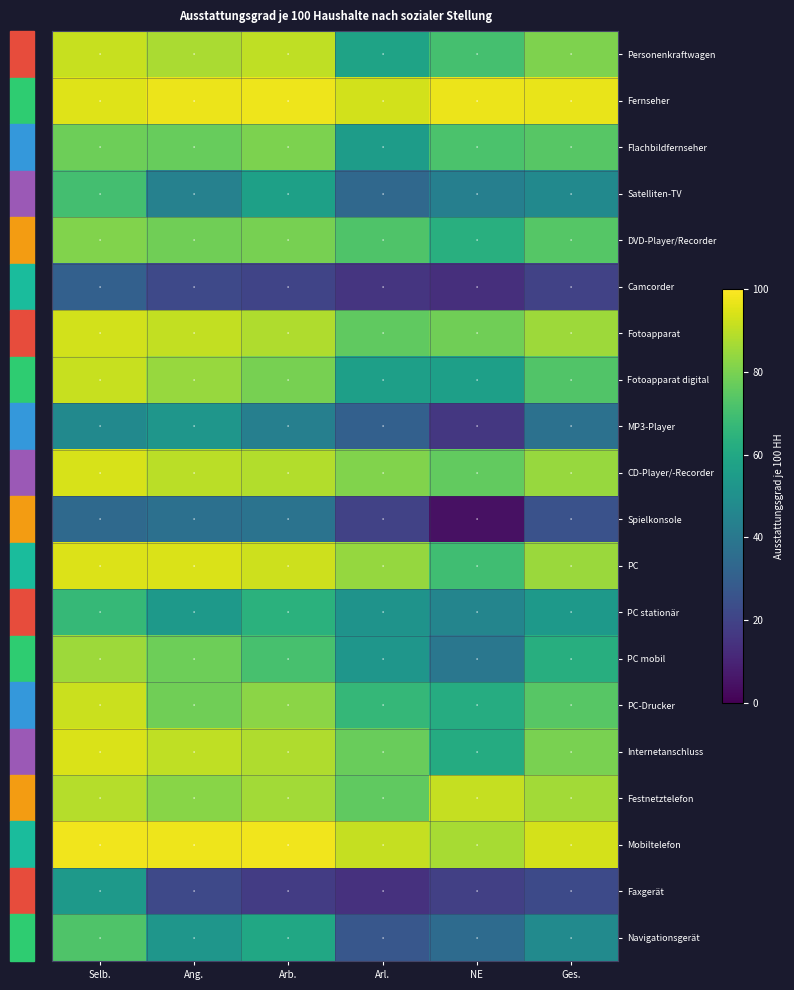

What is the spread (max minus min) of values at Ges.?

77.1